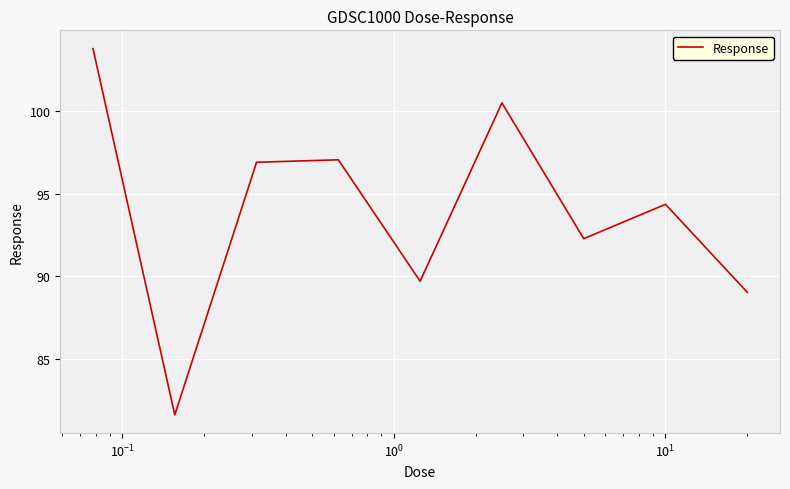

What is the minimum value shown in the chart?

81.6